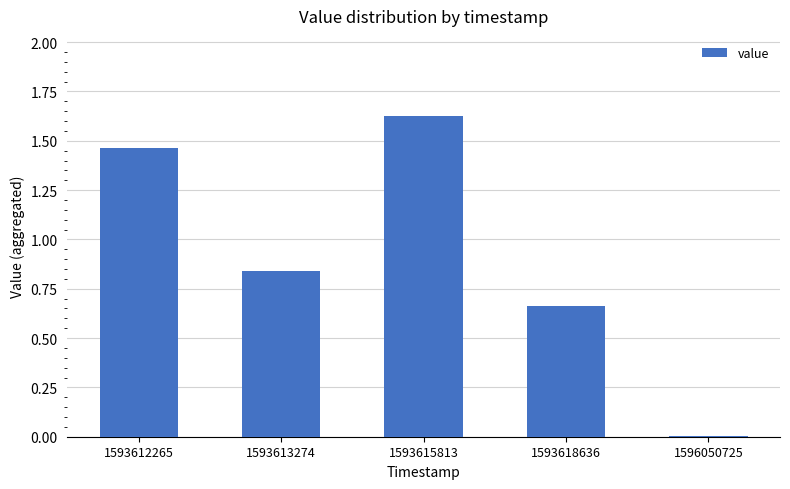

True or false: the data shows 1.0 at 1593618636.

False